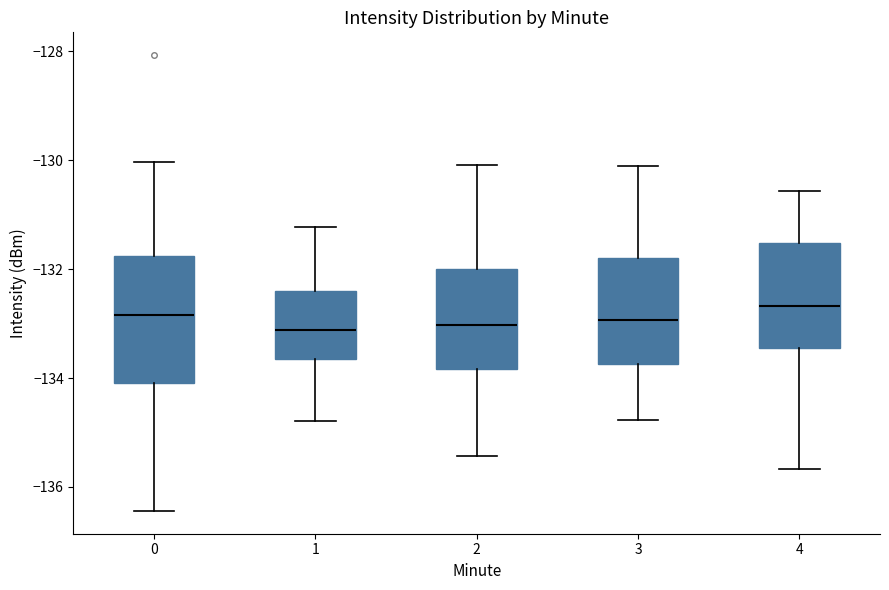

Reading left to right, read every box against the y-axis: the position of its median line, the range the box covers, and the ends of its whiskers. The values are not printed on the chart, so give them approximately, as read against the axis.

0: median -132.8, box -134.0 to -131.8, whiskers -136.4 to -130.0
1: median -133.2, box -133.6 to -132.4, whiskers -134.8 to -131.2
2: median -133.0, box -133.8 to -132.0, whiskers -135.4 to -130.0
3: median -133.0, box -133.8 to -131.8, whiskers -134.8 to -130.0
4: median -132.6, box -133.4 to -131.6, whiskers -135.6 to -130.6